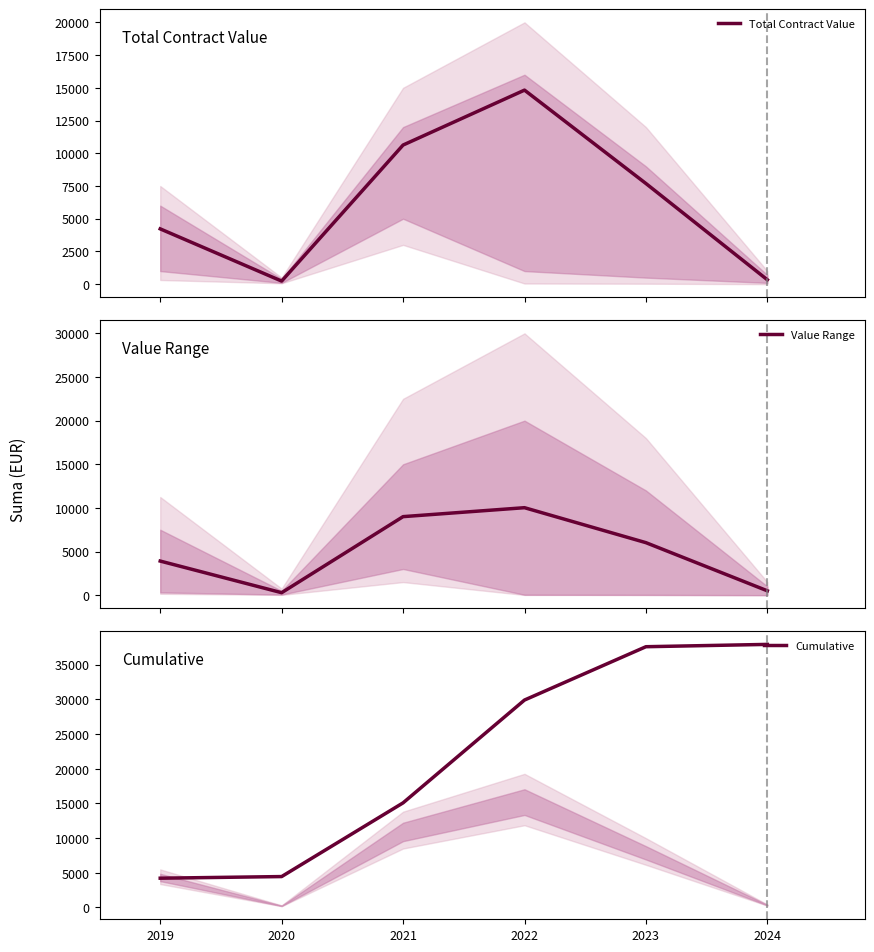

The value of Total Contract Value at 2022 is 14824.1. True or false?

True